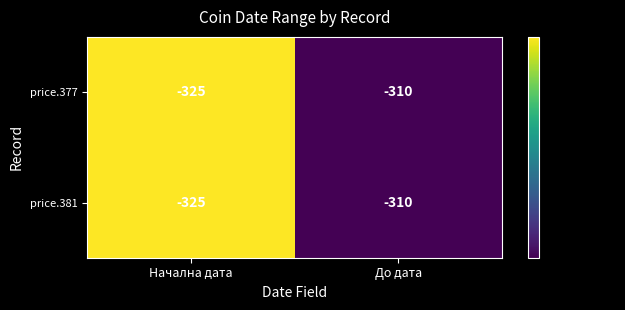

What value does the price.377 series have at До дата, to the nearest 5?

-310